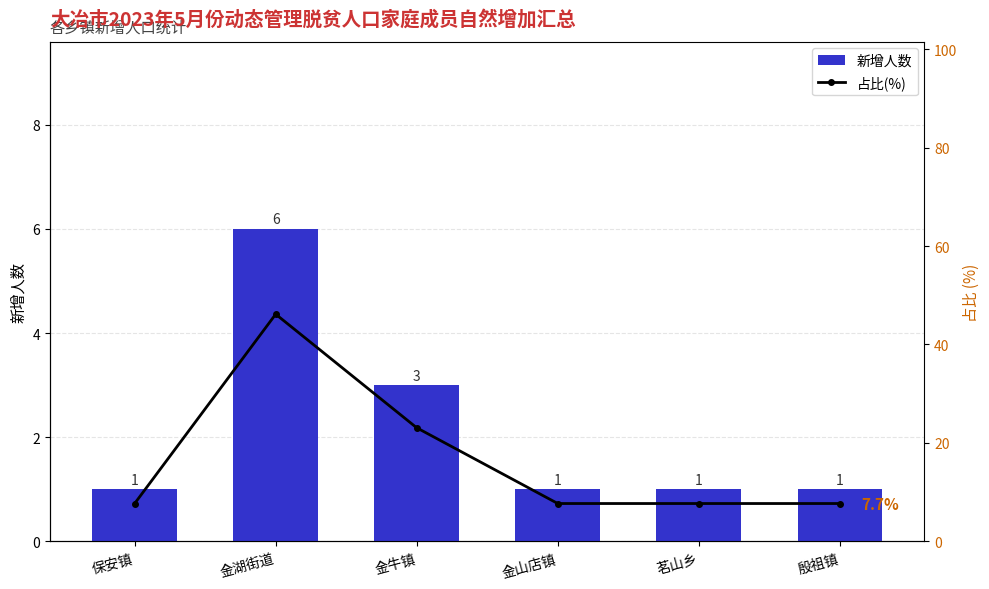

What is the label of the 4th bar from the right?

金牛镇